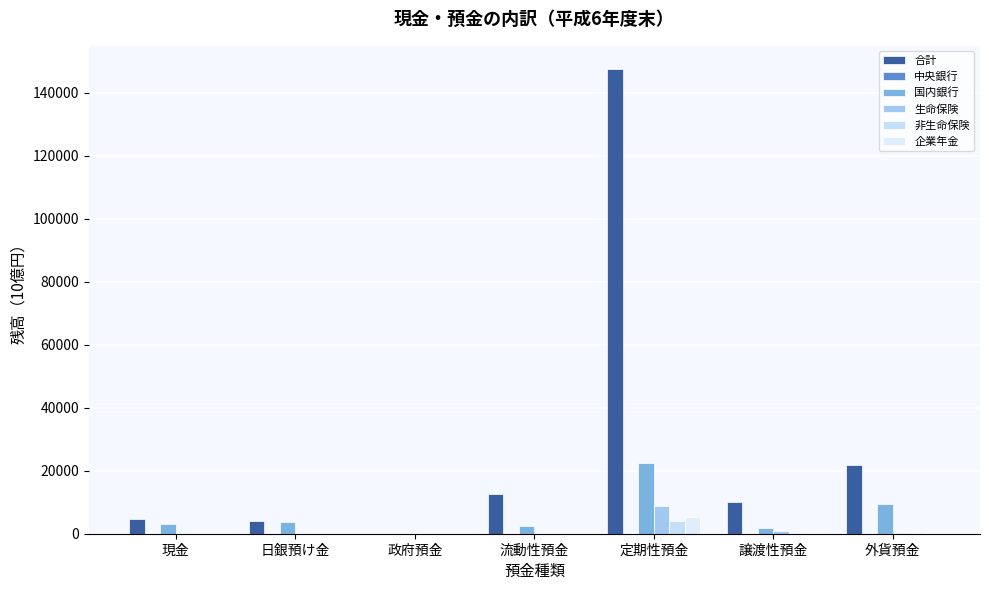

Which series has the largest range (max minus min)?

合計